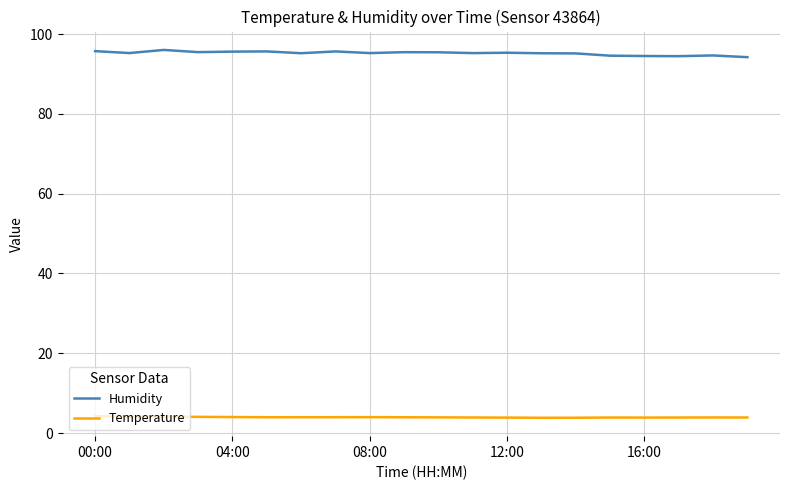

What is the greatest value displayed?

96.0